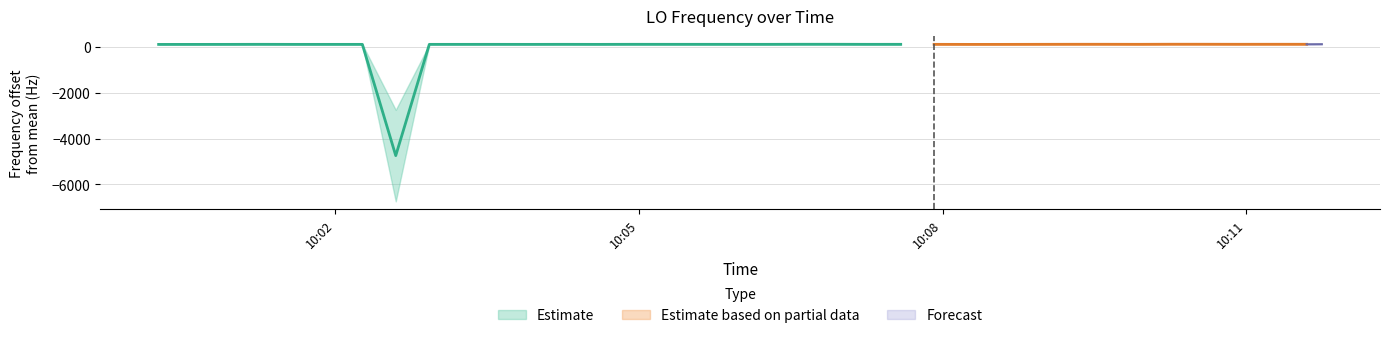

True or false: LO_Frequency_upper and LO_Frequency intersect in this chart.

False